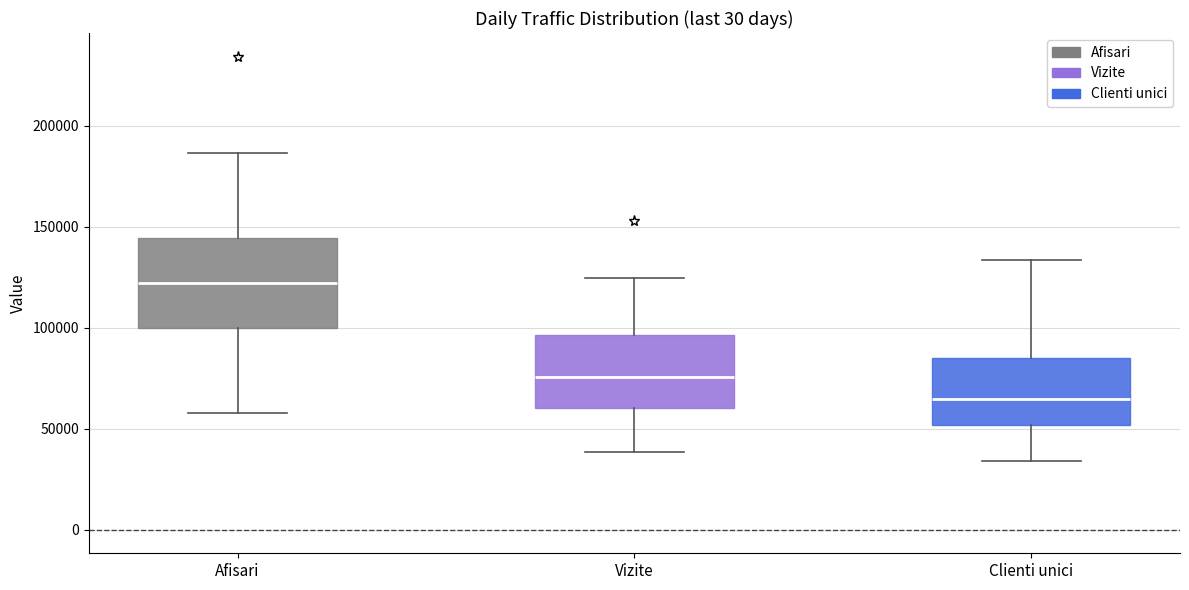

Reading left to right, transcribe this box plot: for each box, give where its median line is, the range the box spans, and where its two whiskers end, as read against the y-axis. The values are not printed on the chart, so give them approximately, as read against the axis.

Afisari: median 120000, box 100000 to 145000, whiskers 60000 to 185000
Vizite: median 75000, box 60000 to 95000, whiskers 40000 to 125000
Clienti unici: median 65000, box 50000 to 85000, whiskers 35000 to 135000